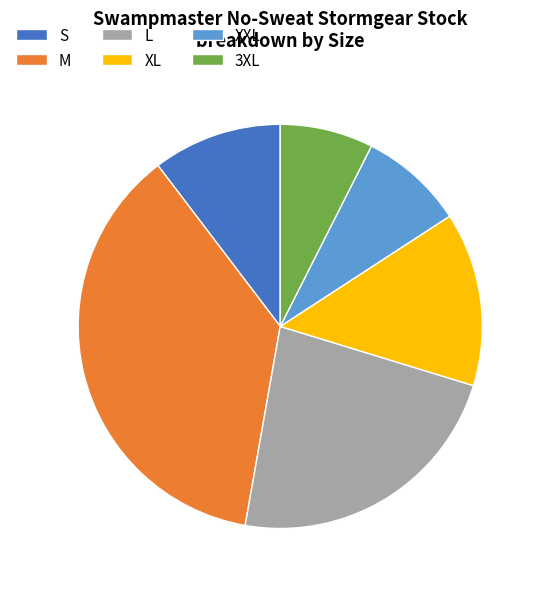

Is it true that M is 28% of the pie?

False